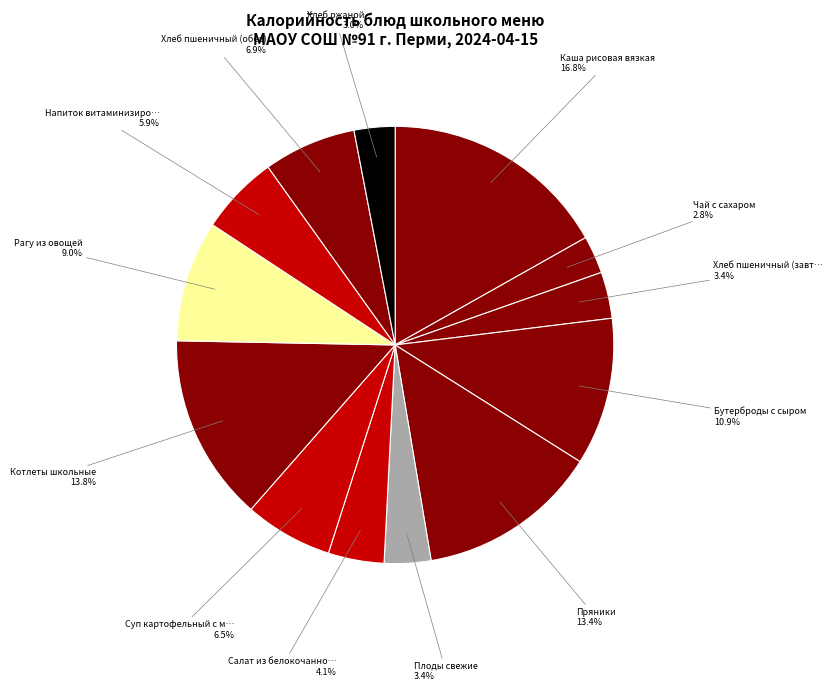

How many segments does this pie chart have?

13